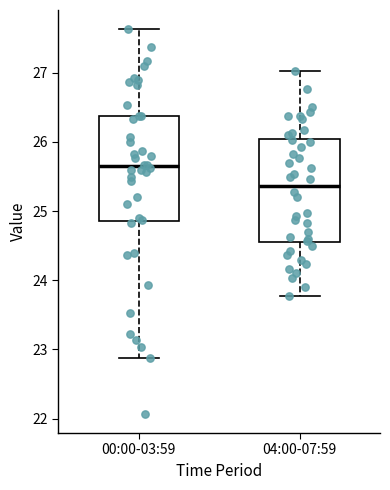

Reading left to right, read every box against the y-axis: the position of its median line, the range the box covers, and the ends of its whiskers. The values are not printed on the chart, so give them approximately, as read against the axis.

00:00-03:59: median 25.7, box 24.9 to 26.4, whiskers 22.9 to 27.6
04:00-07:59: median 25.4, box 24.6 to 26.0, whiskers 23.8 to 27.0